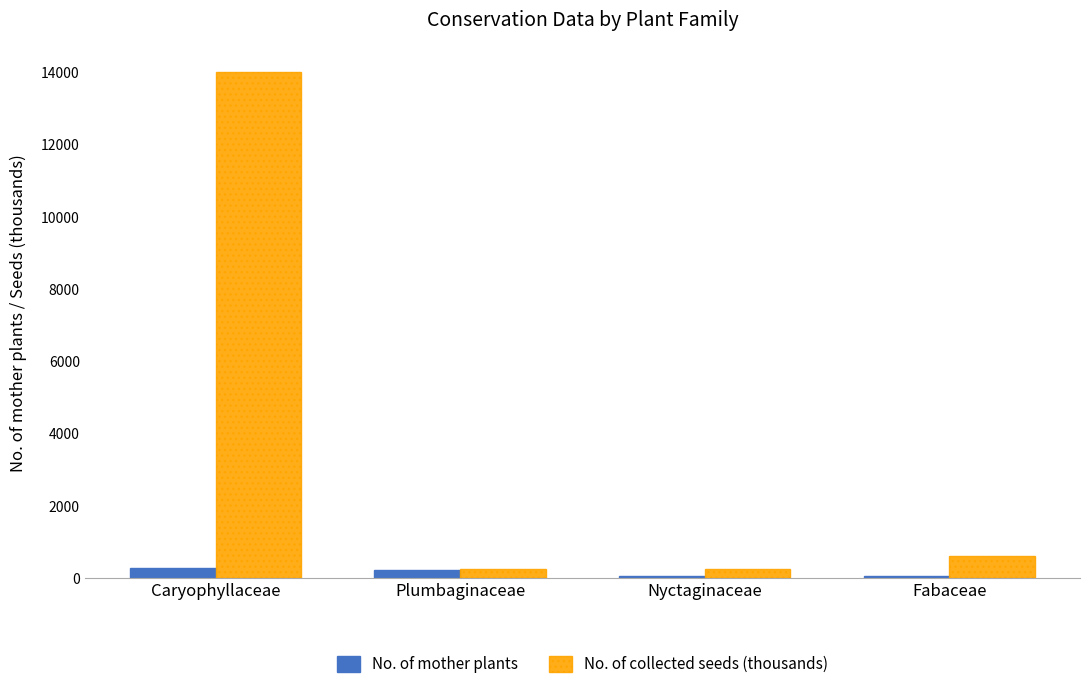

What is the label of the 3rd bar from the right?

Plumbaginaceae